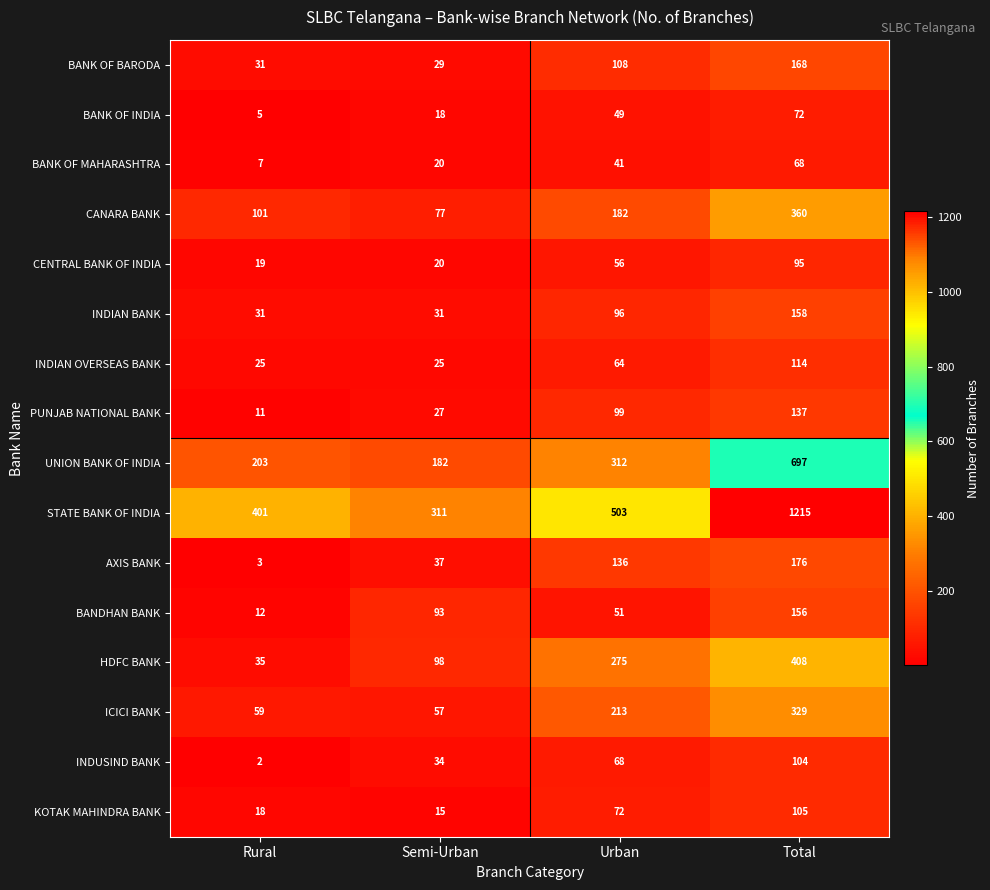

Count the number of categories in the chart.

4